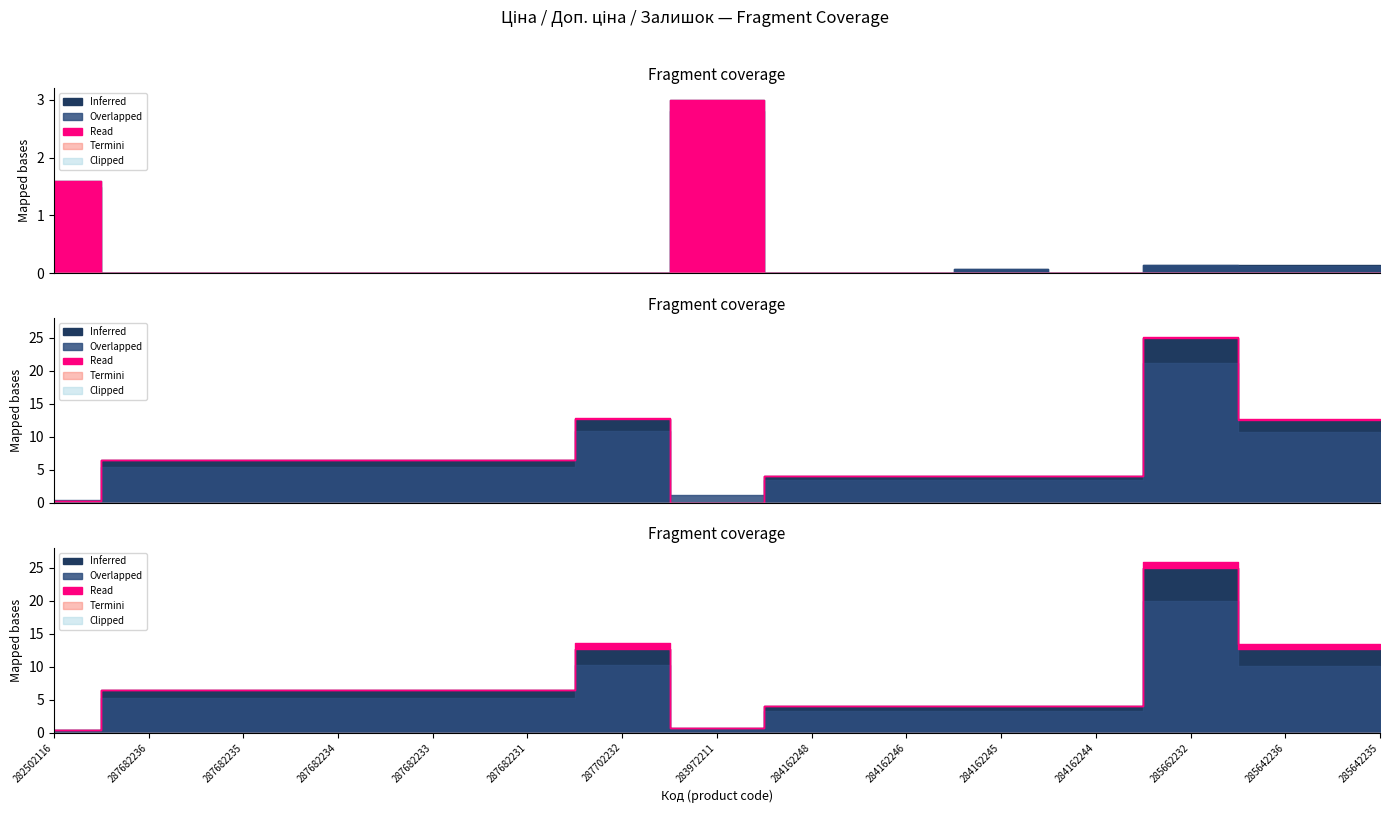

Is the value of Ціна at 287682234 greater than the value of Доп. ціна at 285642235?

No